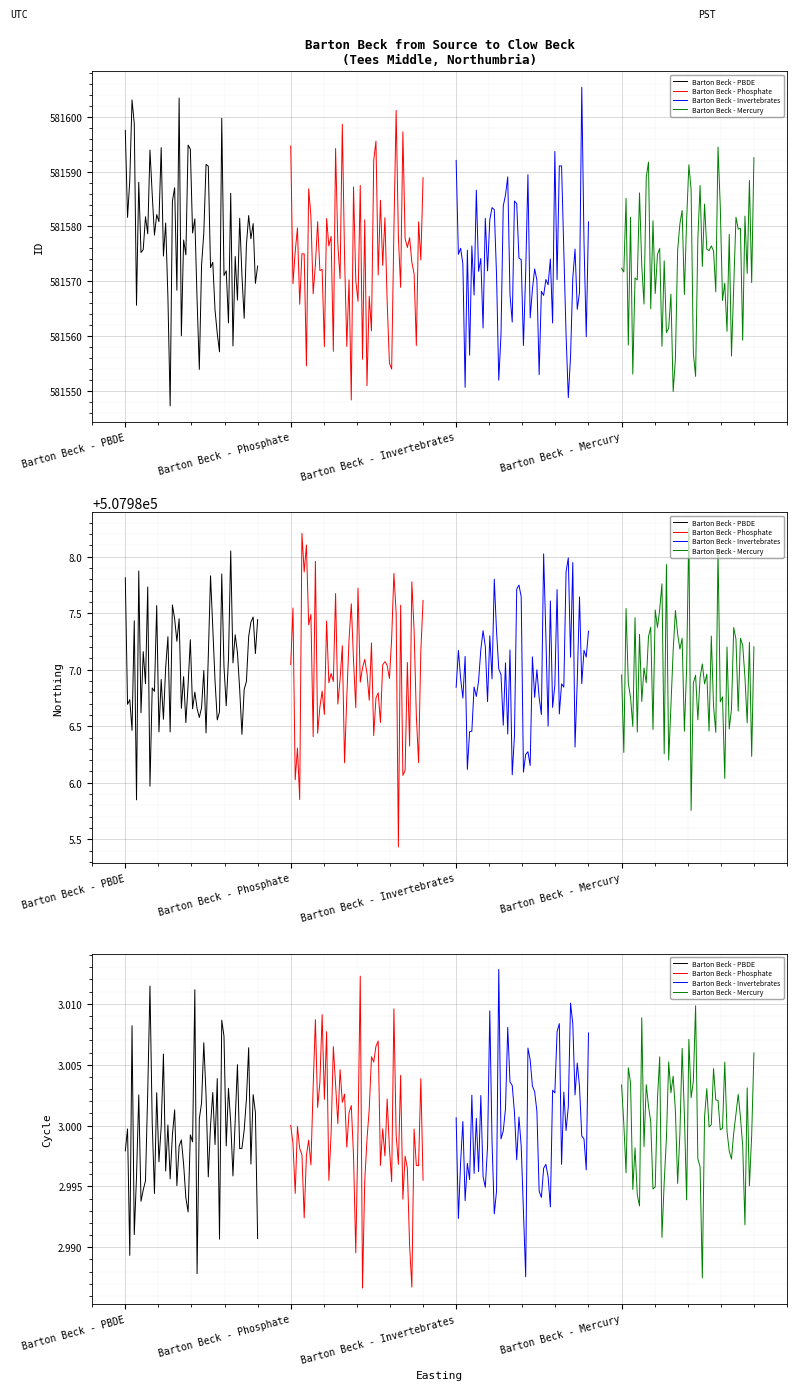

True or false: Cycle and Northing intersect in this chart.

False